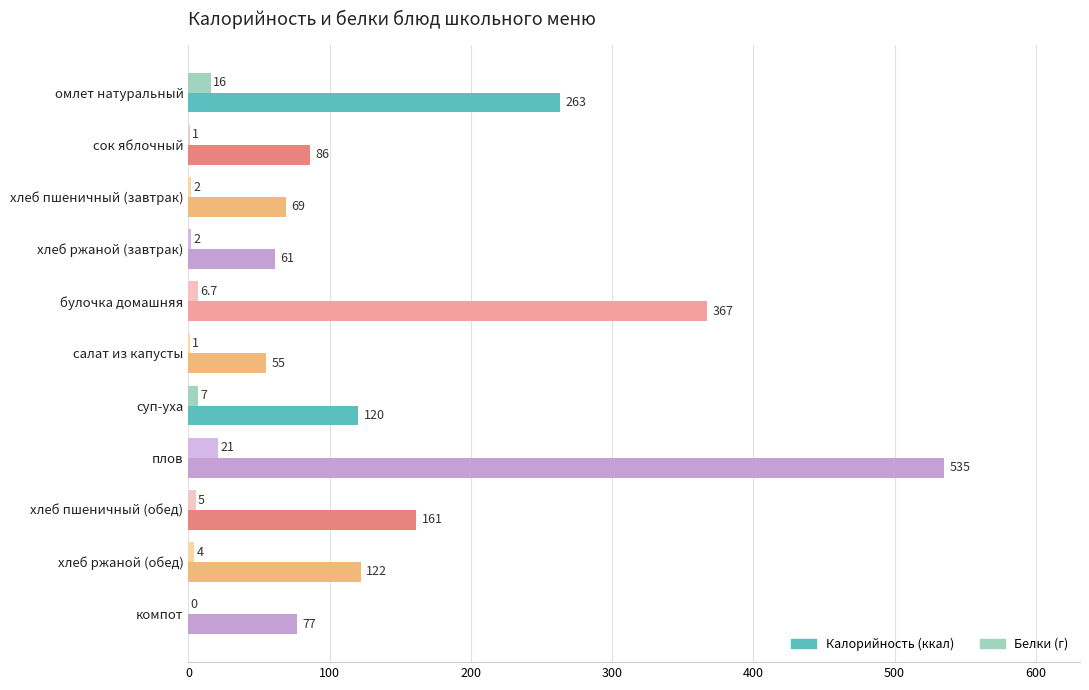

At which category is the sum across all series the highest?

плов